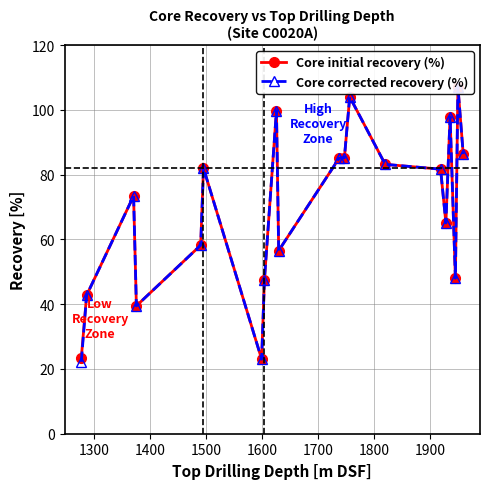

At how many categories does at least one series exceed 89?

4